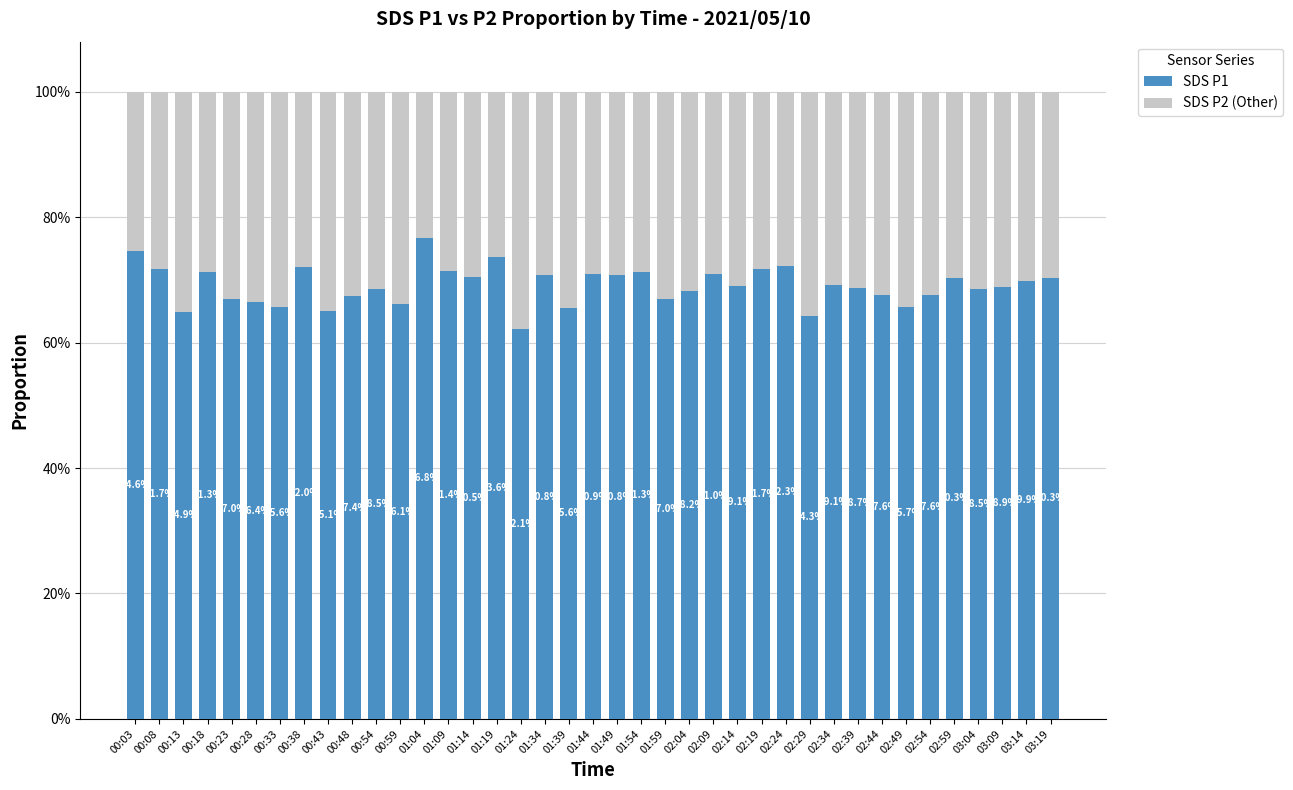

Does the chart contain stacked bars?

Yes